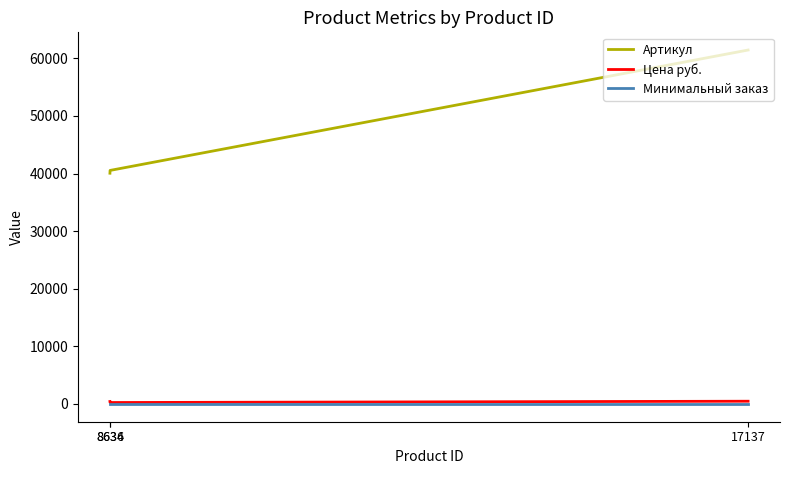

Which category has the highest value across all series?

17137